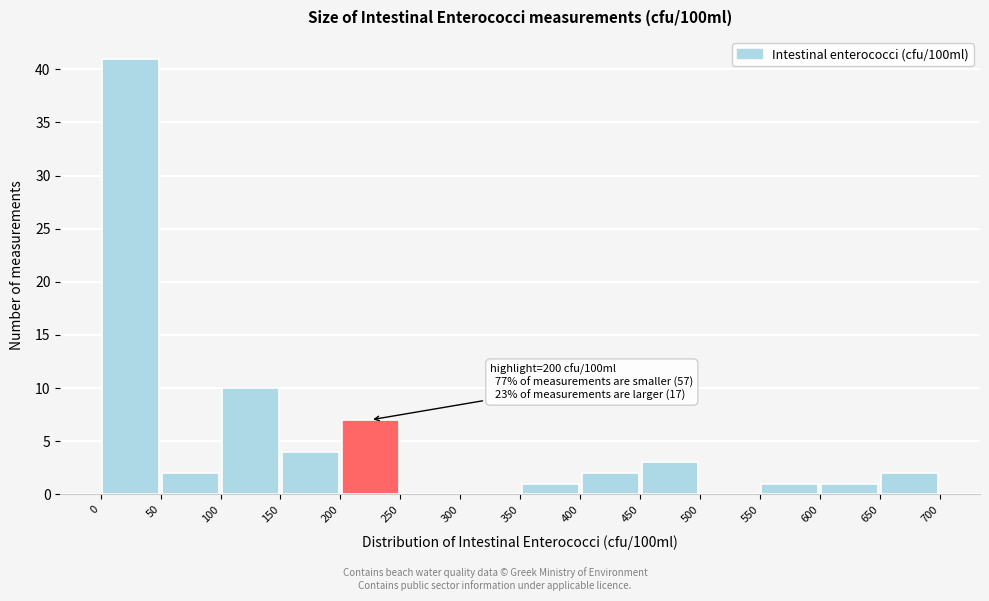

Over which range of the x-axis is the bar tallest?

0 to 50